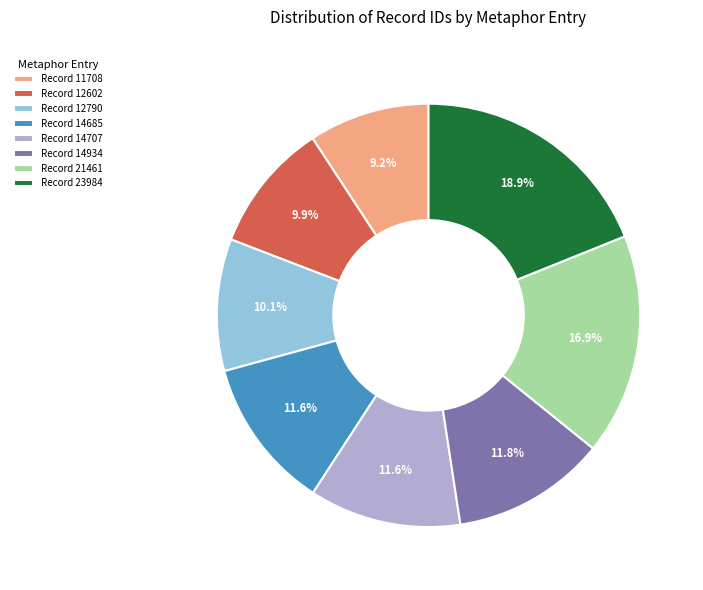

To the nearest percent, what is the average slice percentage?

12%